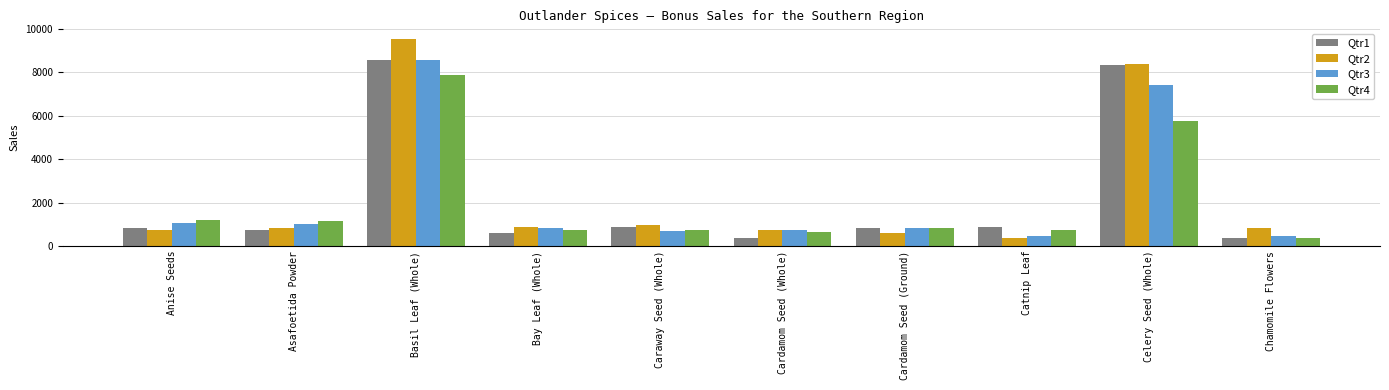

At how many categories does at least one series exceed 7864?

2